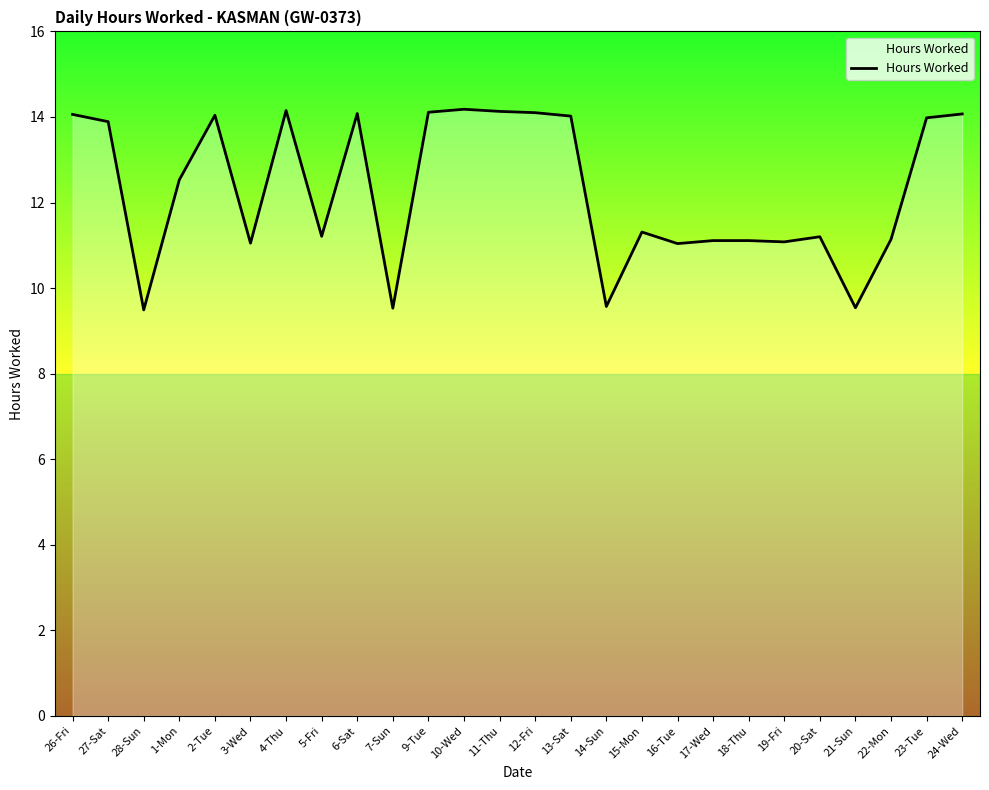

What is the sum of the values at 5-Fri and 24-Wed?

25.3